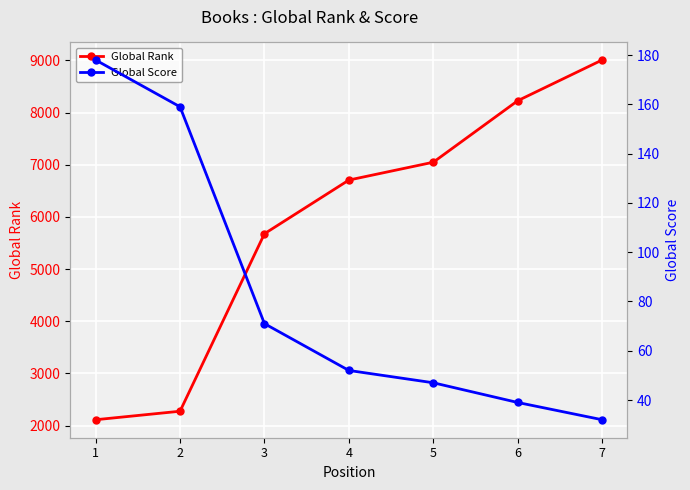

Which series has the largest total across all categories?

Global Rank